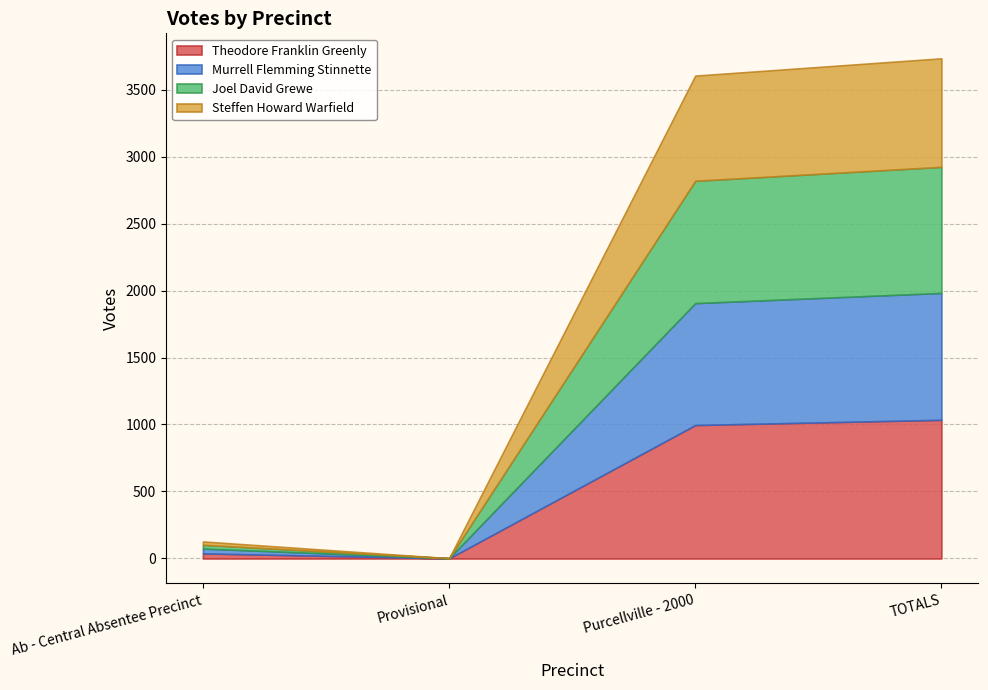

Which category has the highest value across all series?

TOTALS